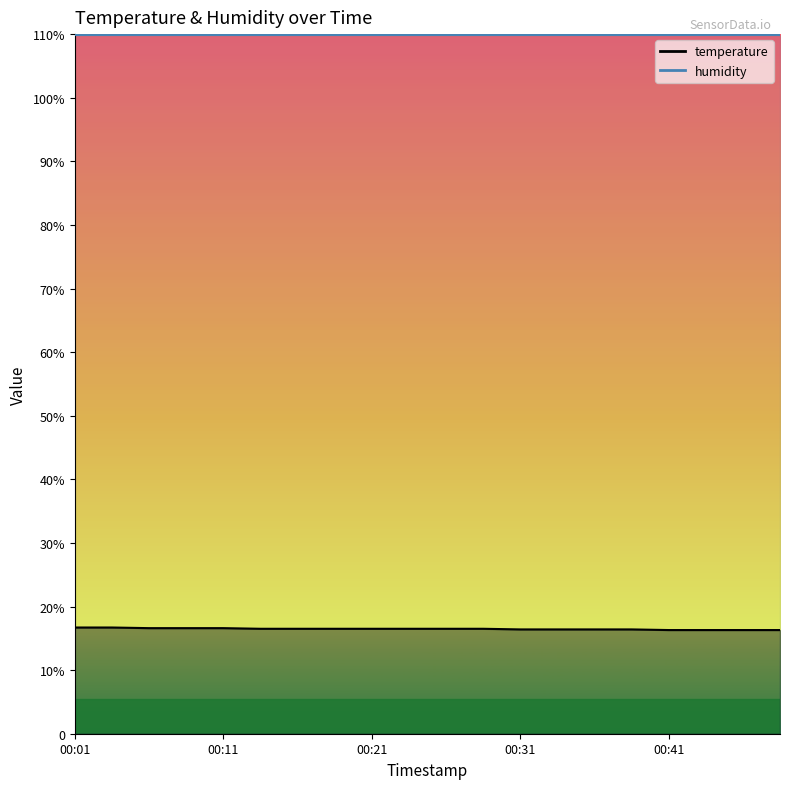

Is it true that the value at 00:23 is 7.7?

False